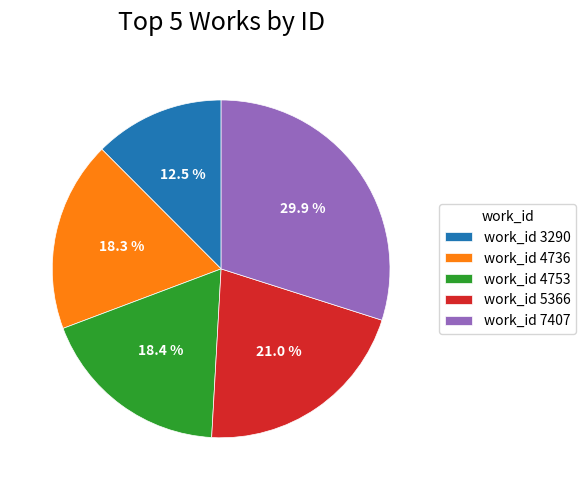

How much of the chart is everything except work_id 5366?

79.0%